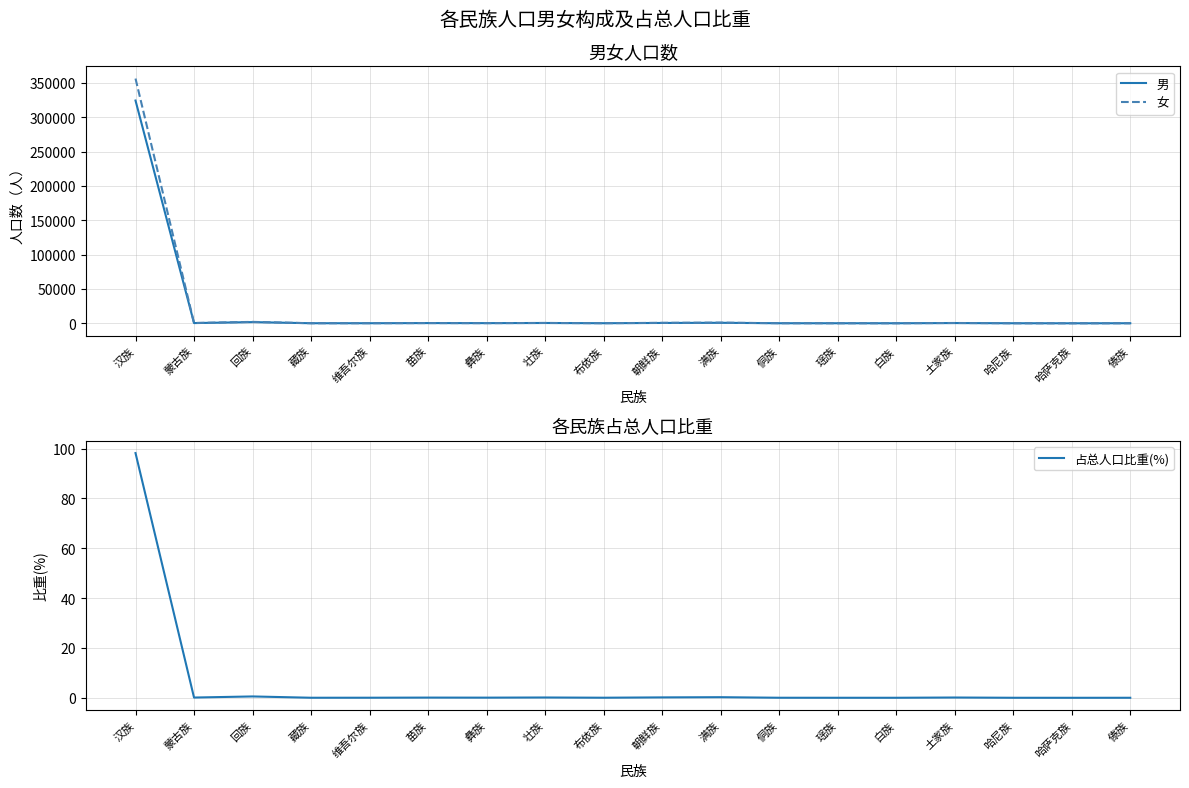

How many lines are shown in the chart?

3